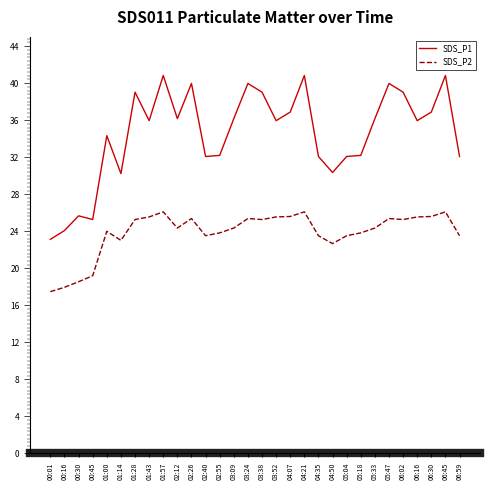

The SDS_P1 series shows 39.0 at 06:02. True or false?

True